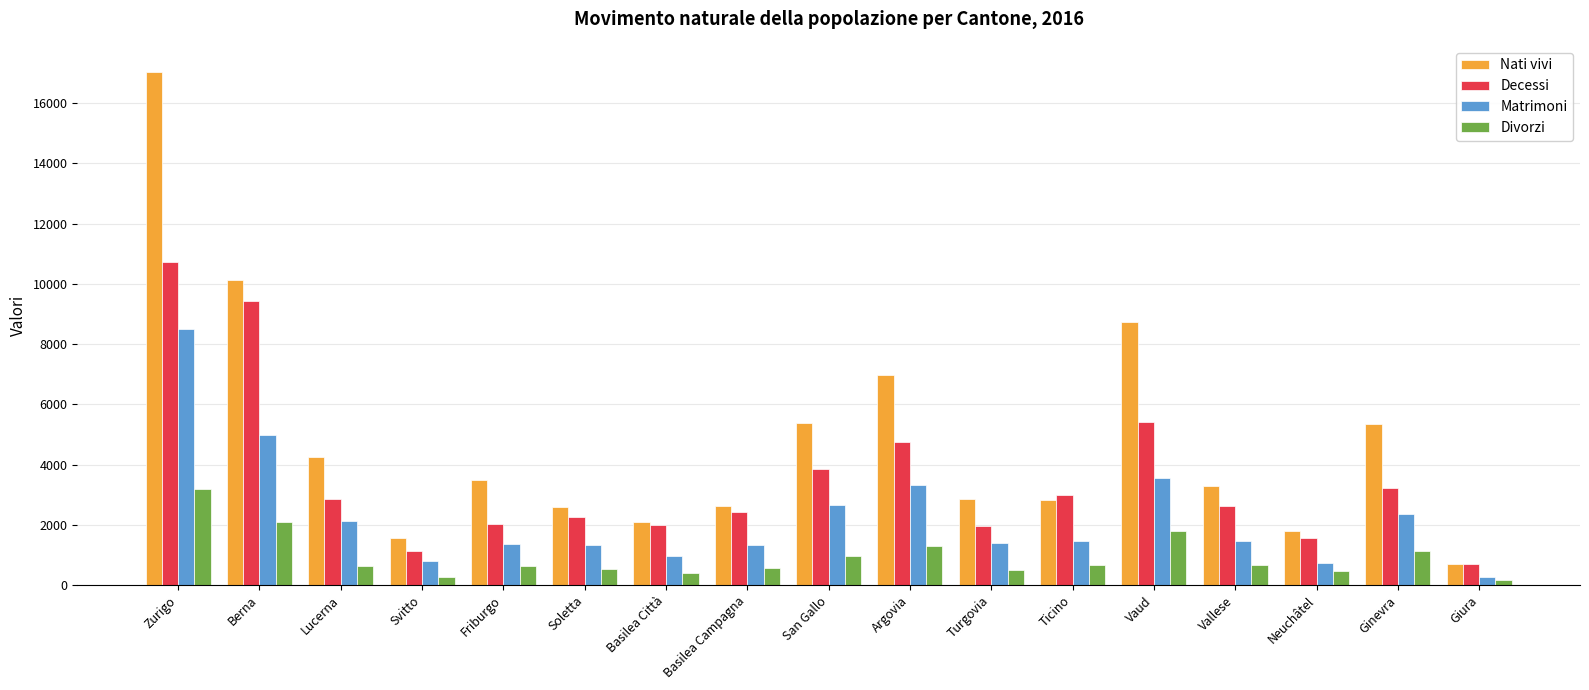

Rank the series by their average value, from lowest to highest.

Divorzi, Matrimoni, Decessi, Nati vivi